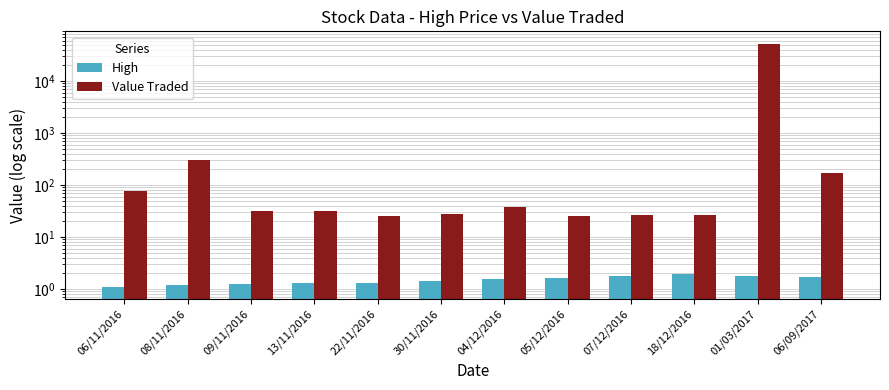

The value of Value Traded at 05/12/2016 is 25.0. True or false?

True